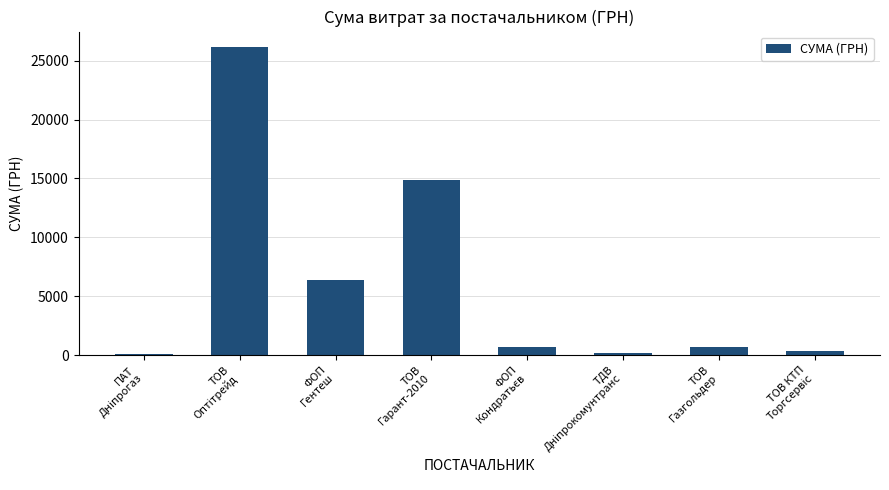

Count the number of data series in this chart.

1